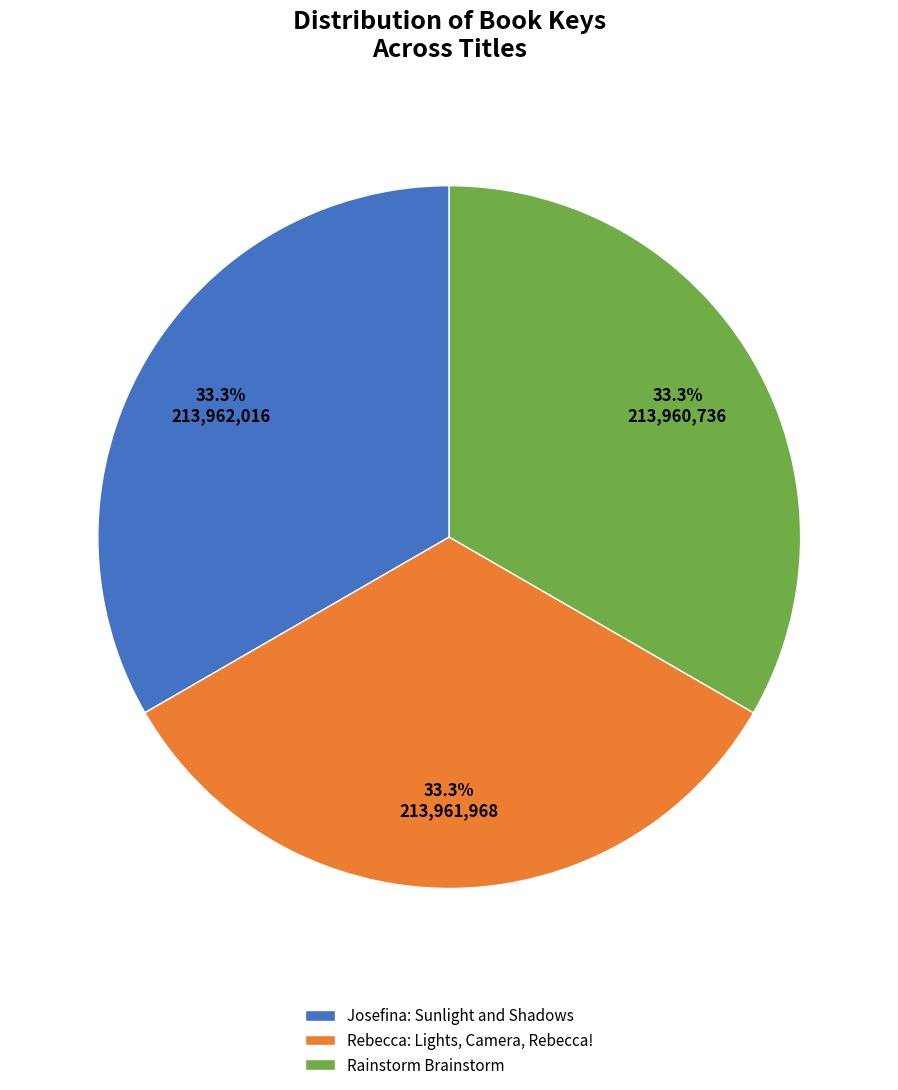

Is Rainstorm Brainstorm the majority of the pie?

No